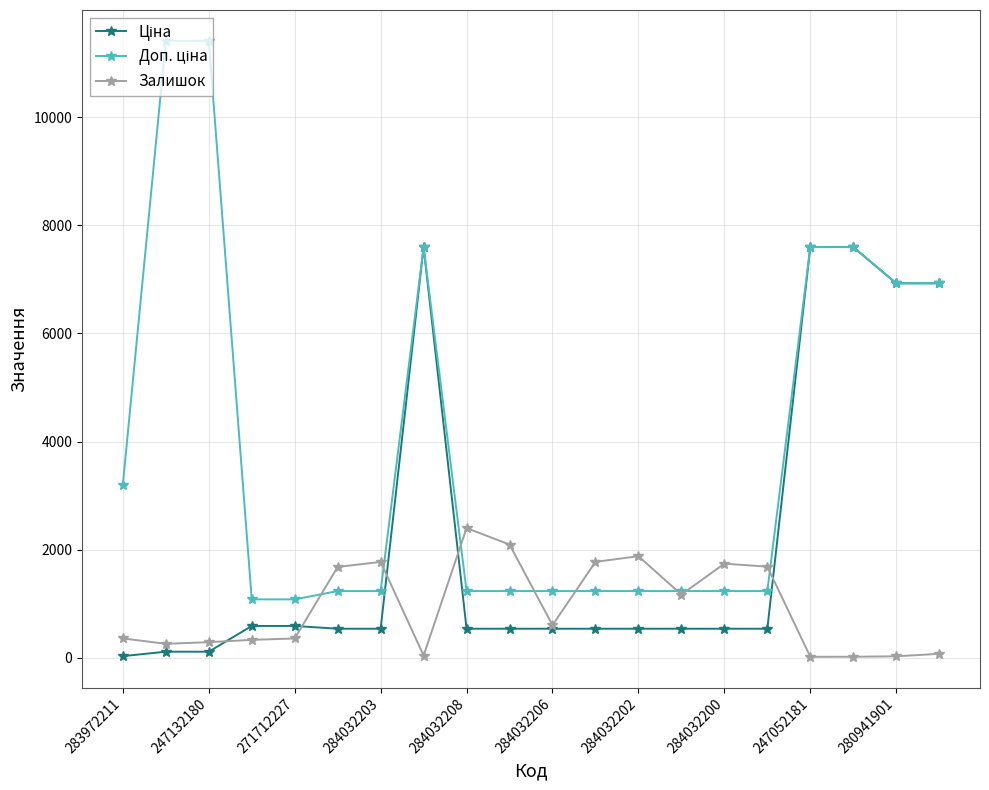

What is the value of the Залишок point at the 3rd from the left?

290.0